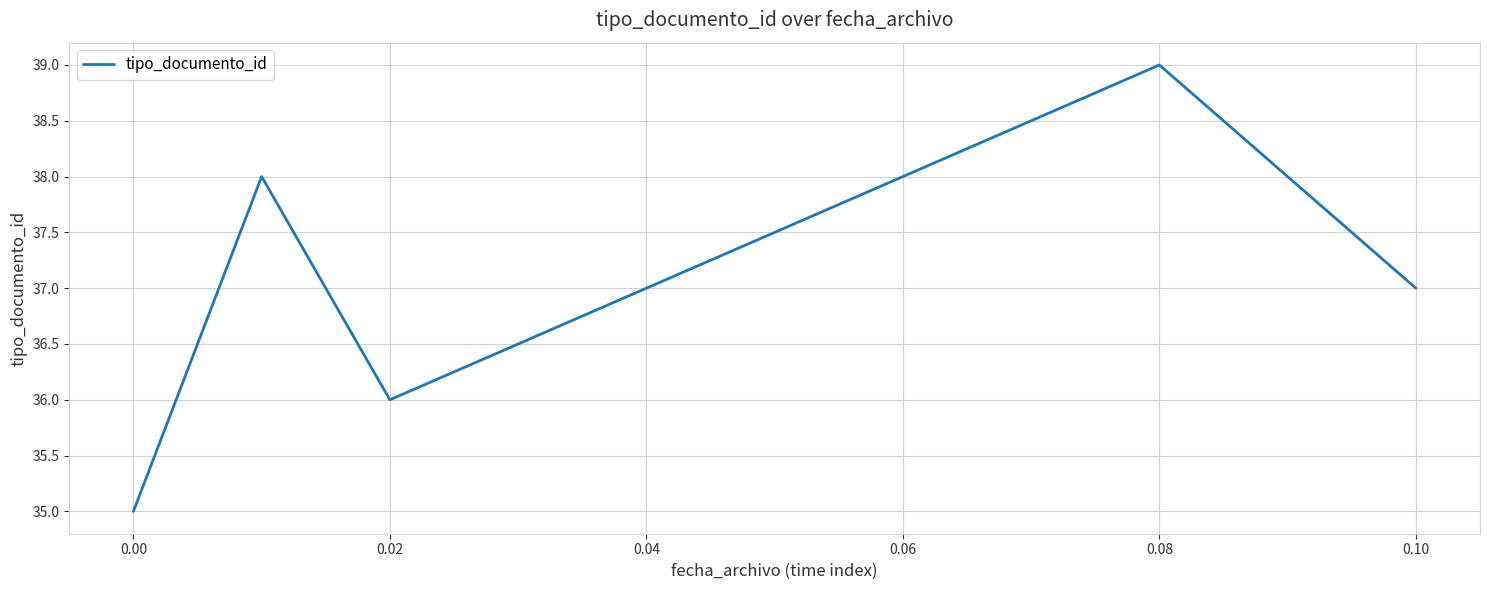

True or false: the data has more than 2 interior local peaks.

False